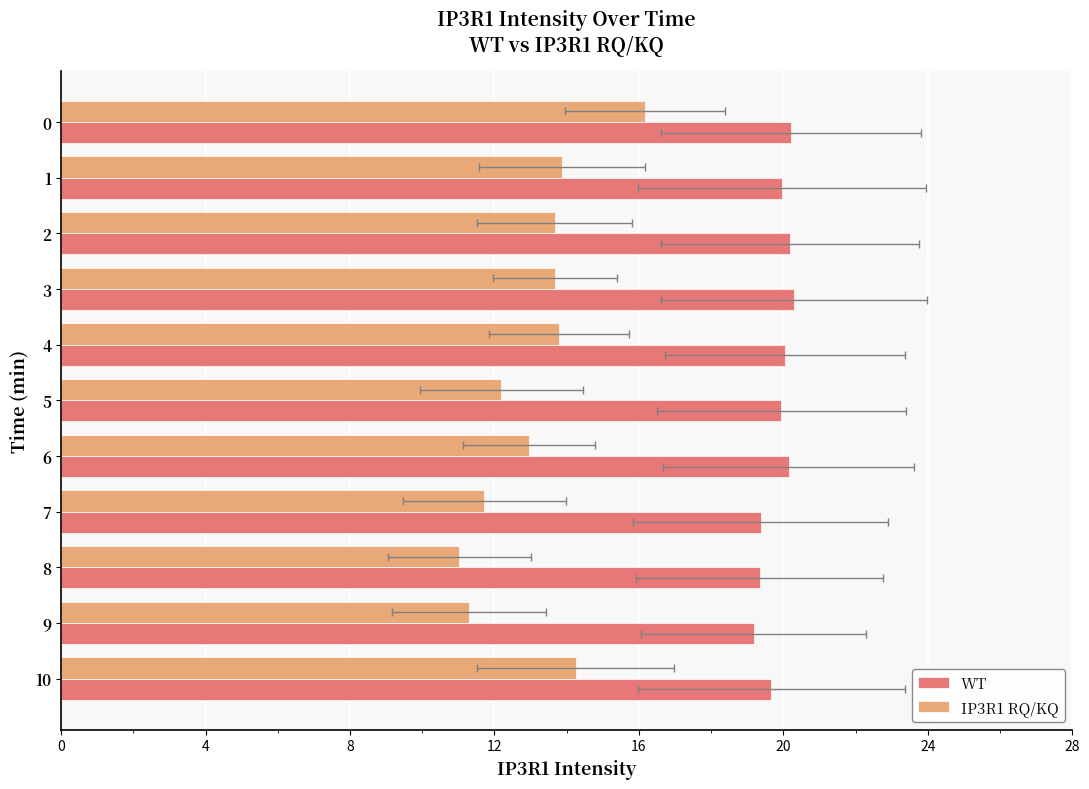

What position from the right is 10?

1